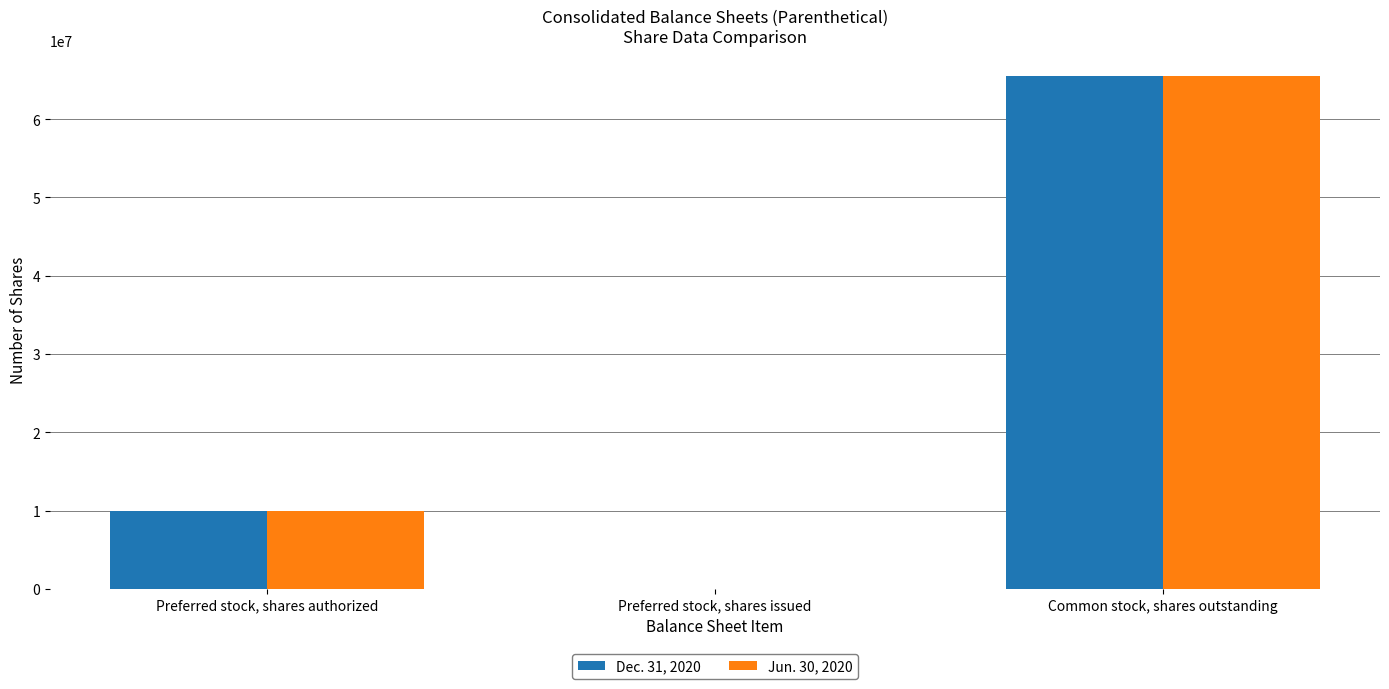

What is the maximum value shown in the chart?

65548415